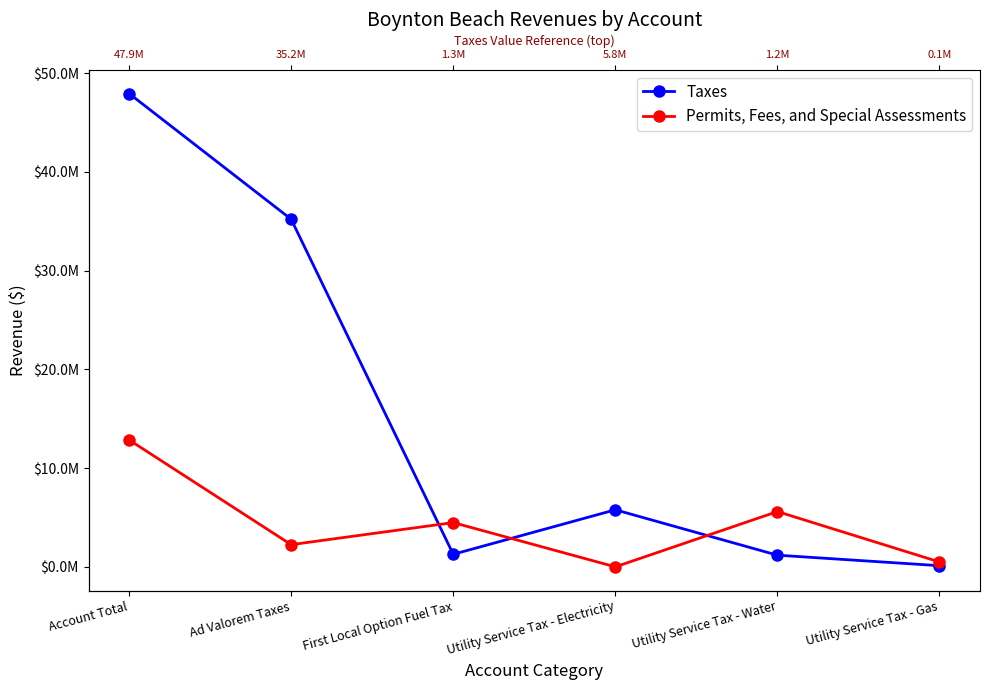

Rank the categories by Taxes value from lowest to highest.

Utility Service Tax - Gas, Utility Service Tax - Water, First Local Option Fuel Tax, Utility Service Tax - Electricity, Ad Valorem Taxes, Account Total